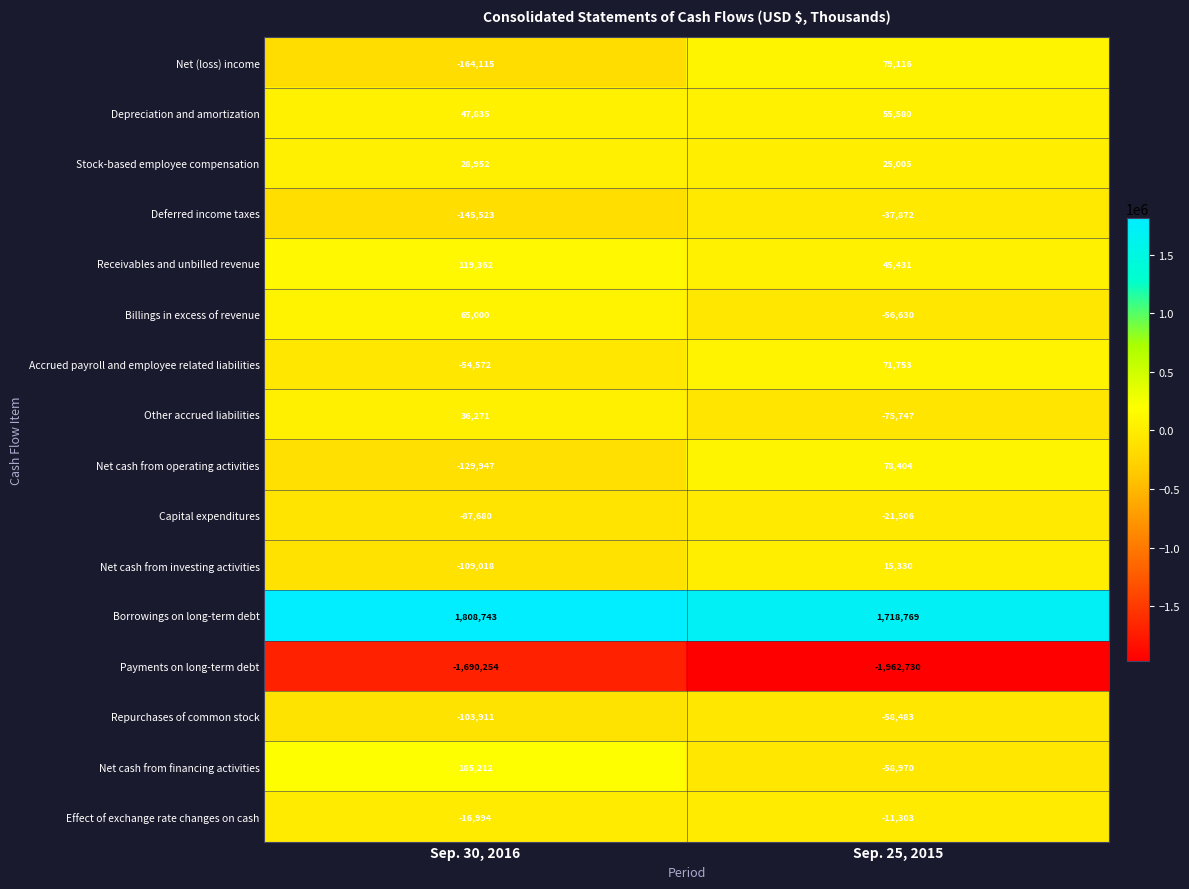

What is the sum of all Repurchases of common stock values?

-162394